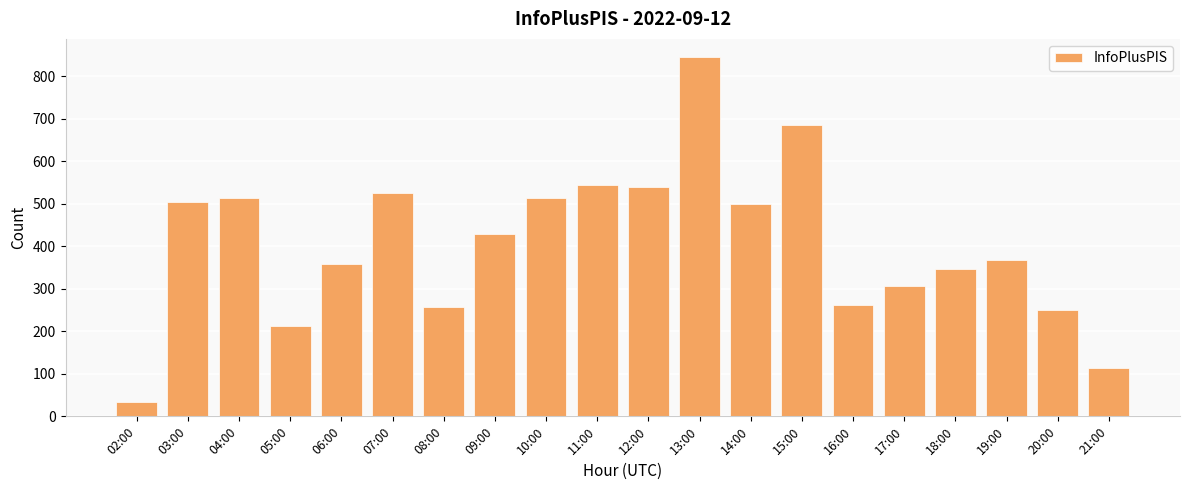

Which label corresponds to the largest value in the chart?

13:00